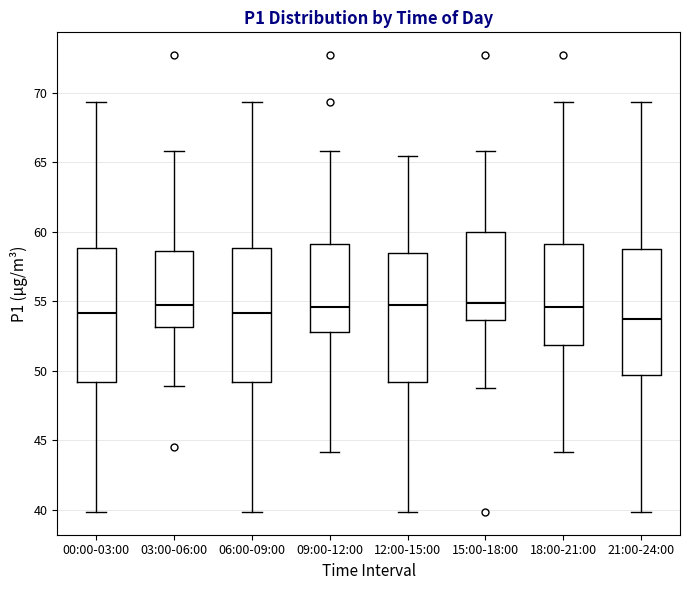

Where does the median line of the box for 06:00-09:00 sit on the y-axis? The values are not printed on the chart, so give them approximately, as read against the axis.

54.0